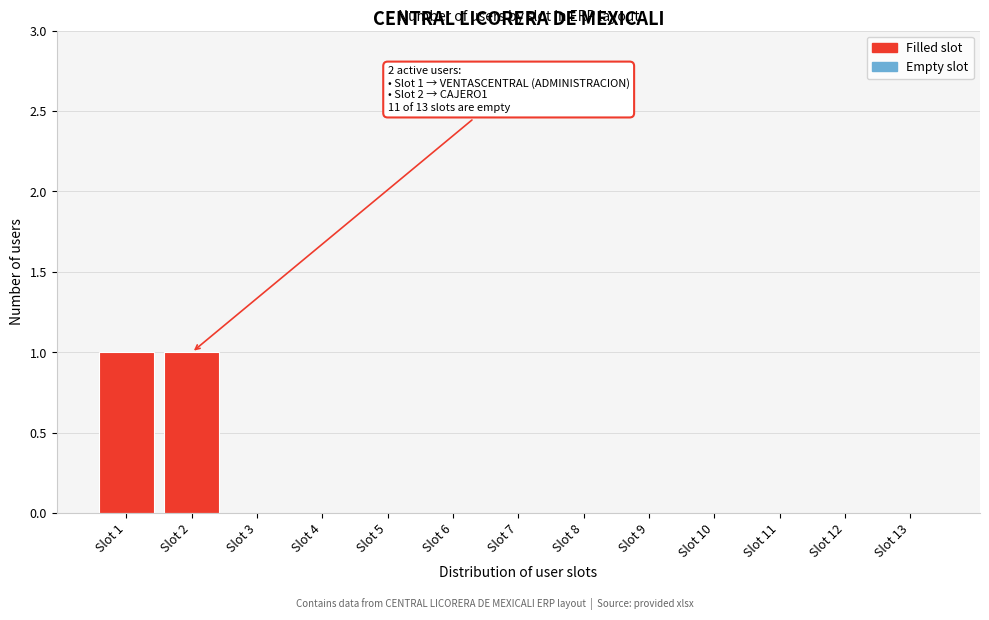

Reading left to right, what are all the values shown in this chart?

Slot 1=1	Slot 2=1	Slot 3=0	Slot 4=0	Slot 5=0	Slot 6=0	Slot 7=0	Slot 8=0	Slot 9=0	Slot 10=0	Slot 11=0	Slot 12=0	Slot 13=0